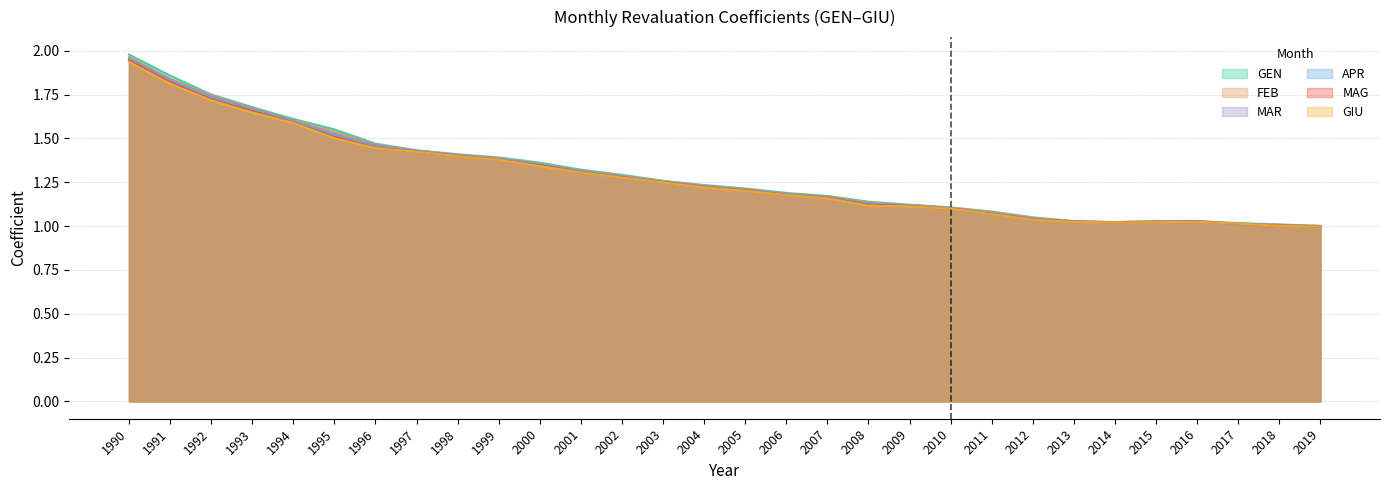

True or false: GIU and GEN intersect in this chart.

False